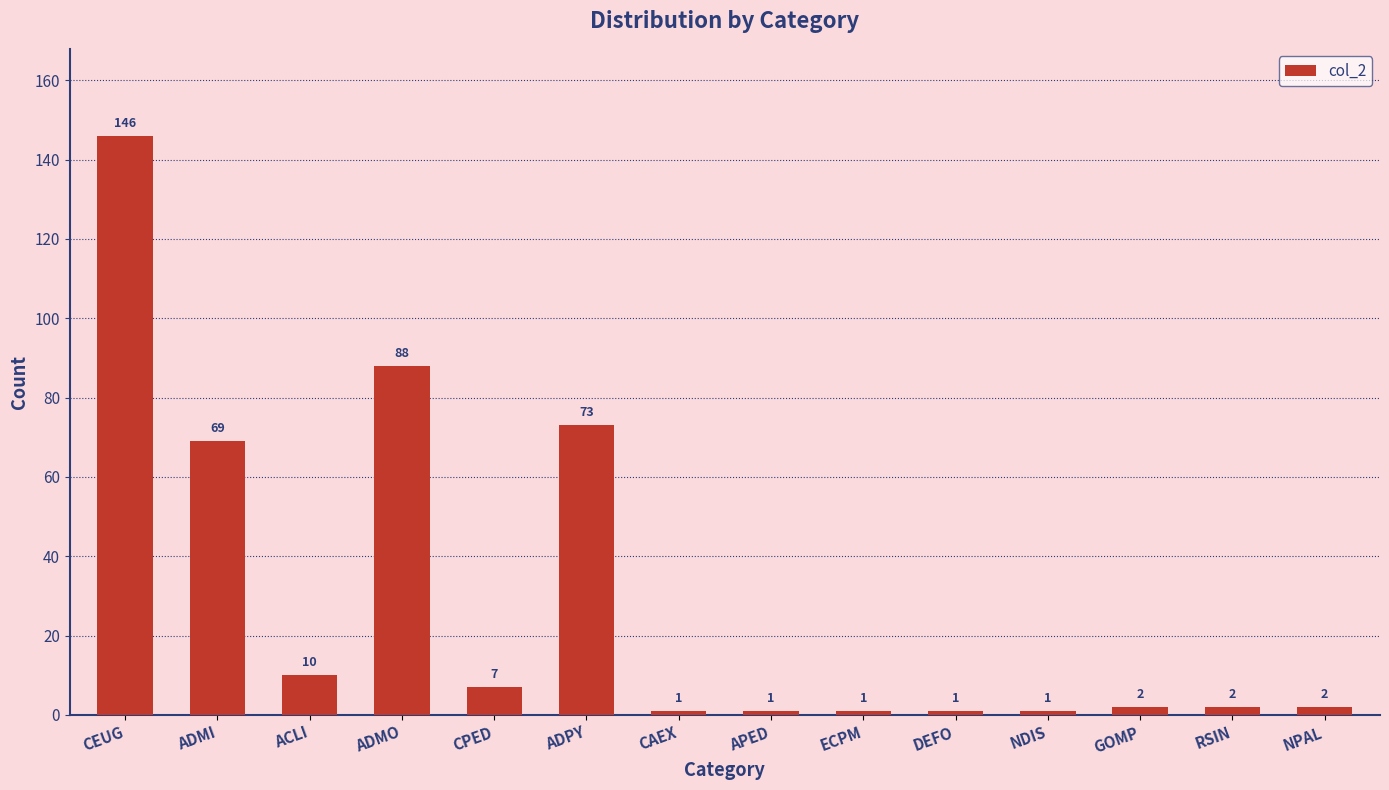

At which label is the value closest to 73?

ADPY